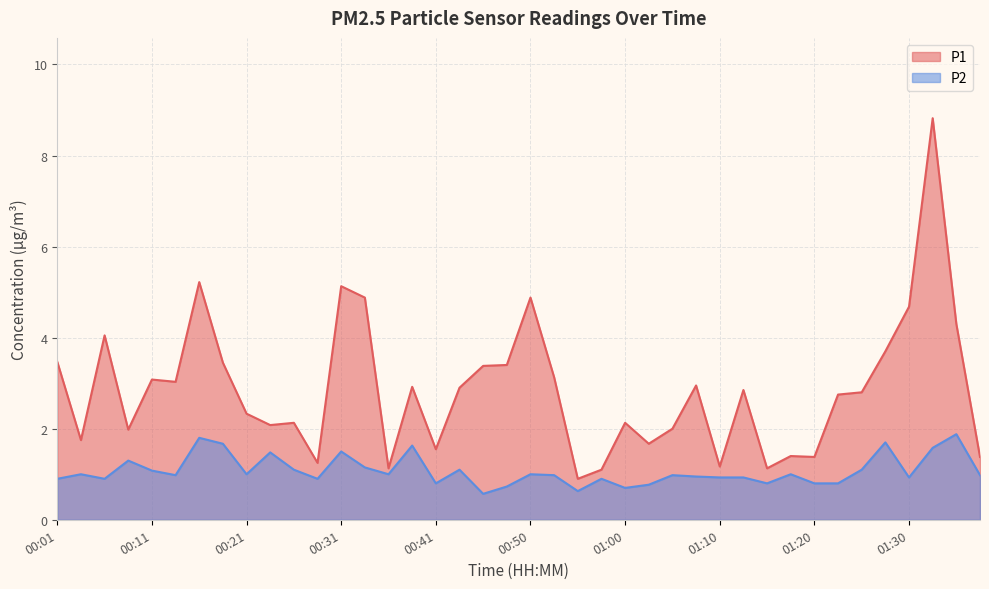

What is the spread (max minus min) of values at 00:06?

3.1